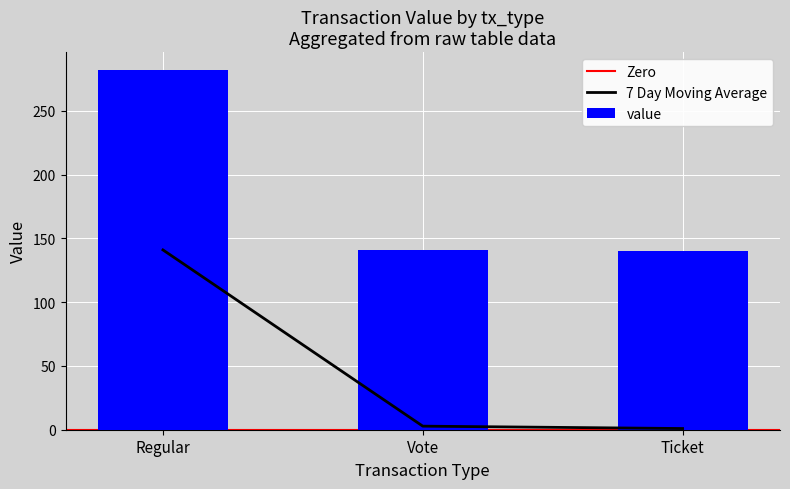

What is the highest value of the value series?

281.9